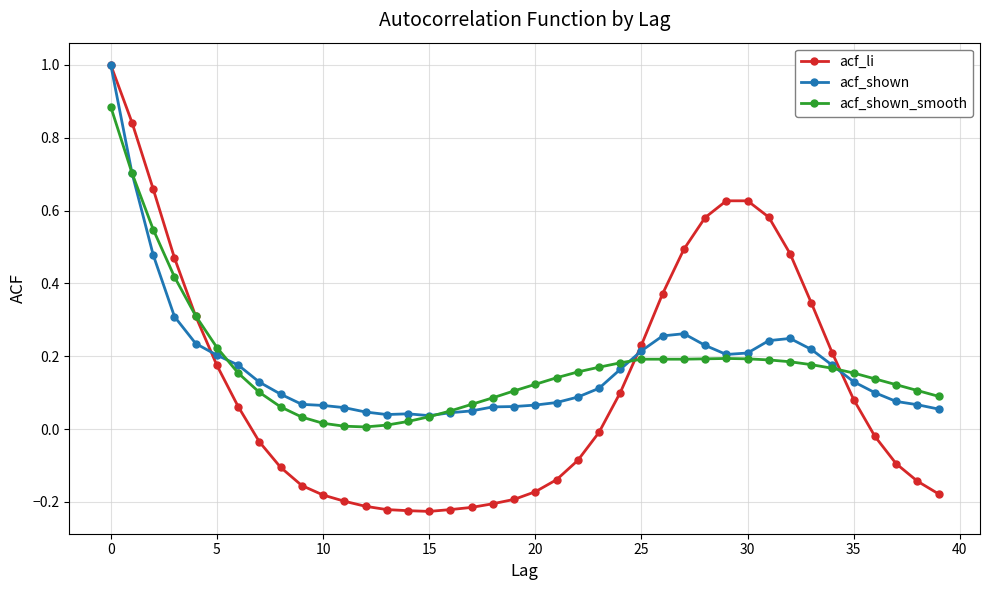

What are all the series names shown in the legend?

acf_li, acf_shown, acf_shown_smooth